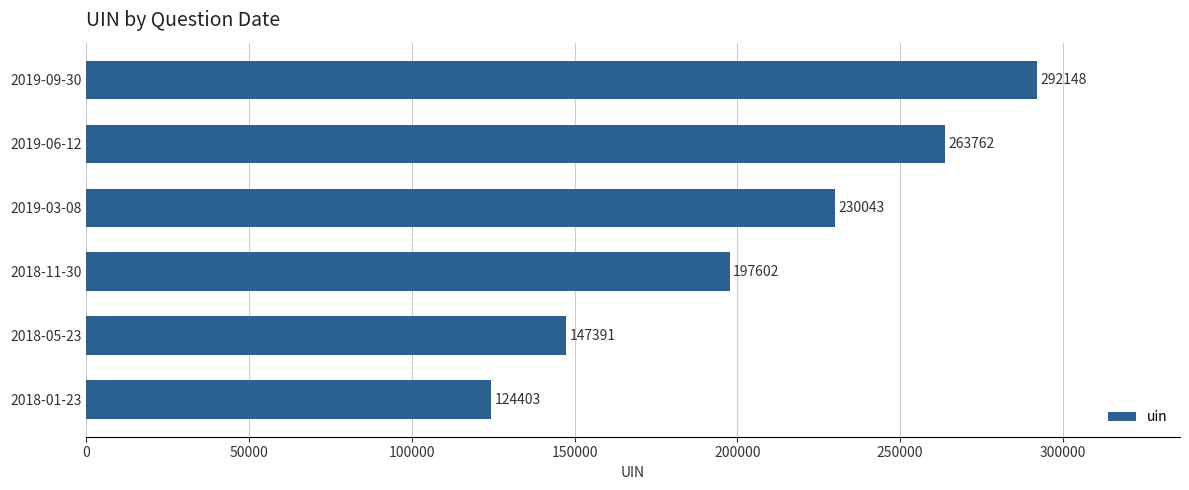

What is the approximate value at 2018-11-30, to the nearest 10?

197600